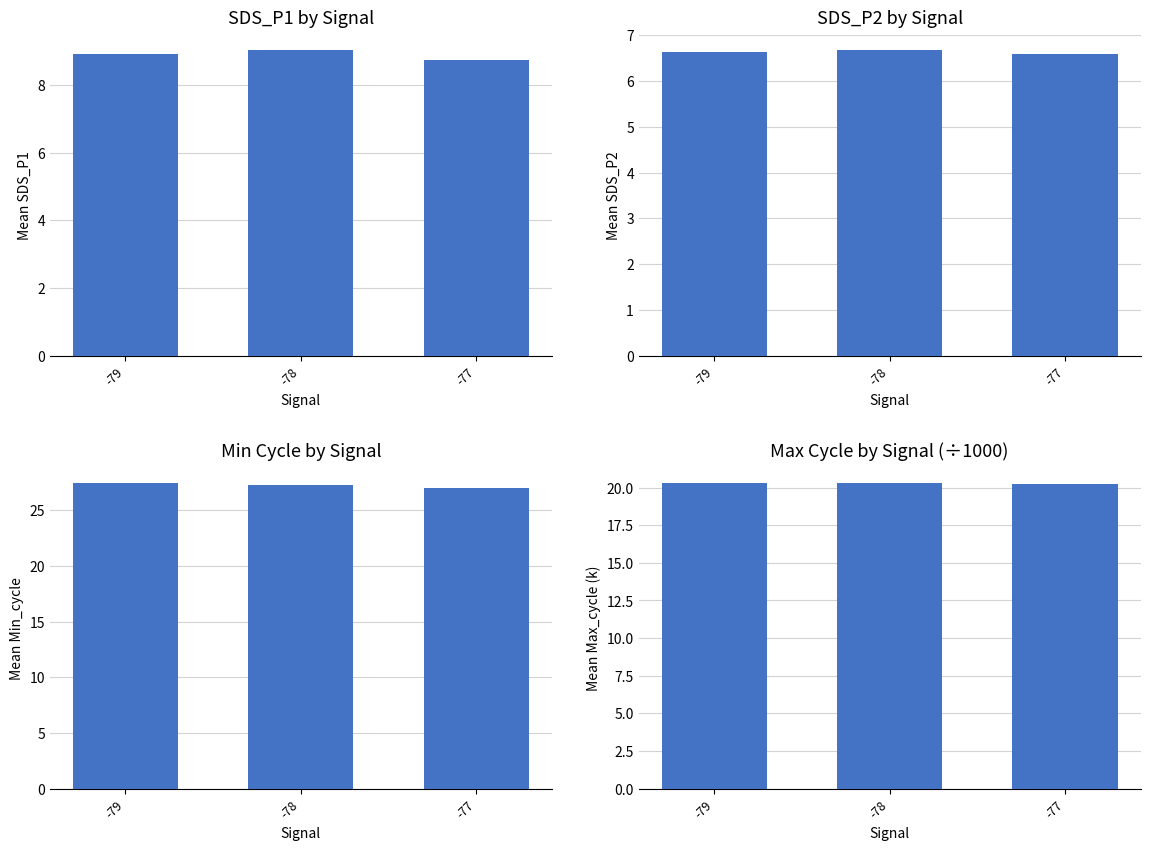

What is the highest value of the Mean SDS_P2 series?

6.7